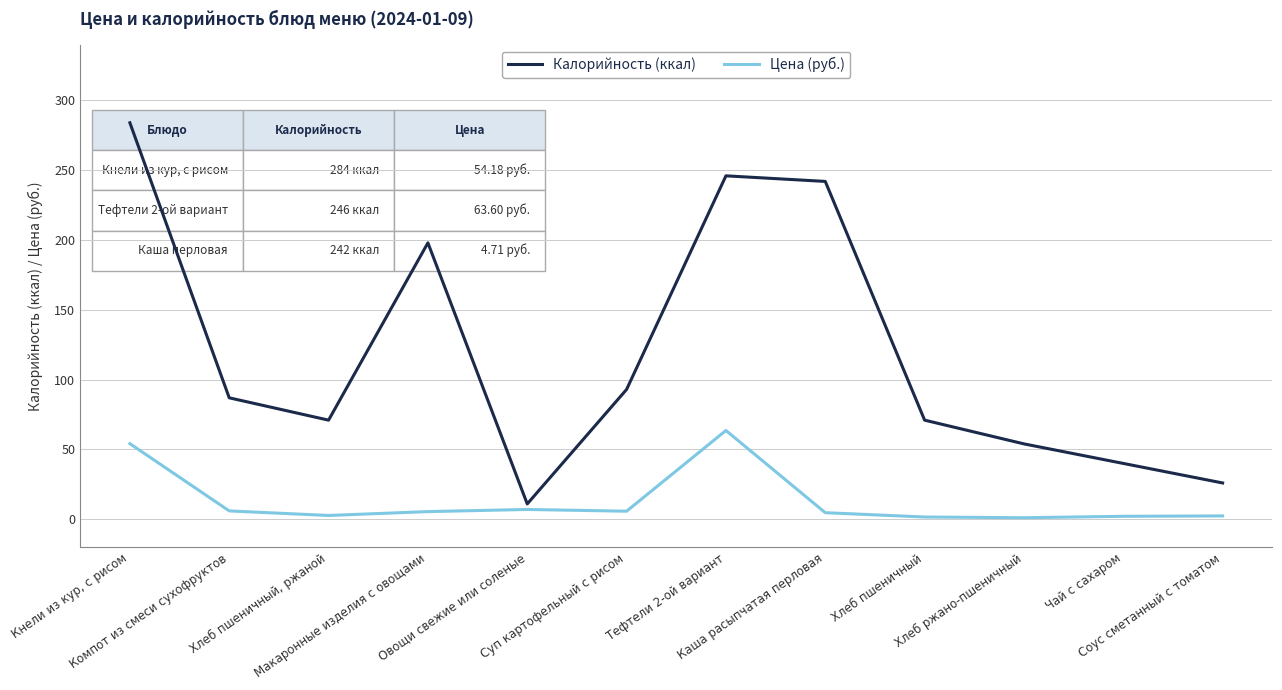

Between Хлеб пшеничный, ржаной and Овощи свежие или соленые, which series saw the biggest shift?

Калорийность (ккал)